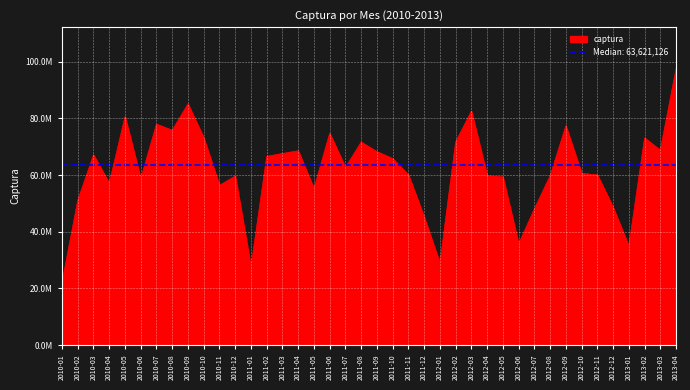

Read the value at 2010-03, to the nearest 10.

67141100